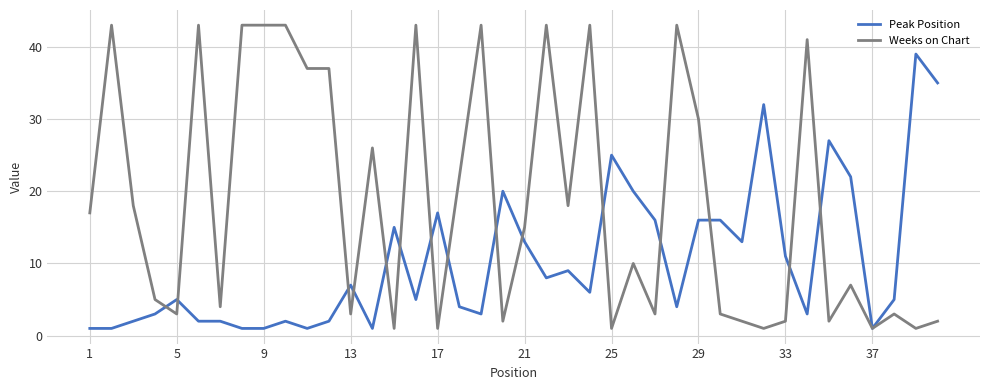

Which series has the largest total across all categories?

Weeks on Chart